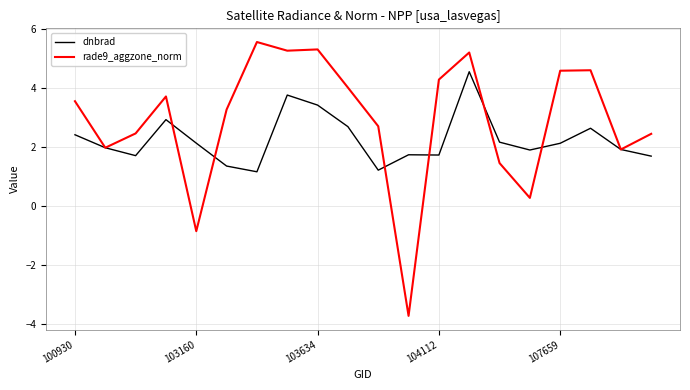

Rank the series by their average value, from lowest to highest.

dnbrad, rade9_aggzone_norm